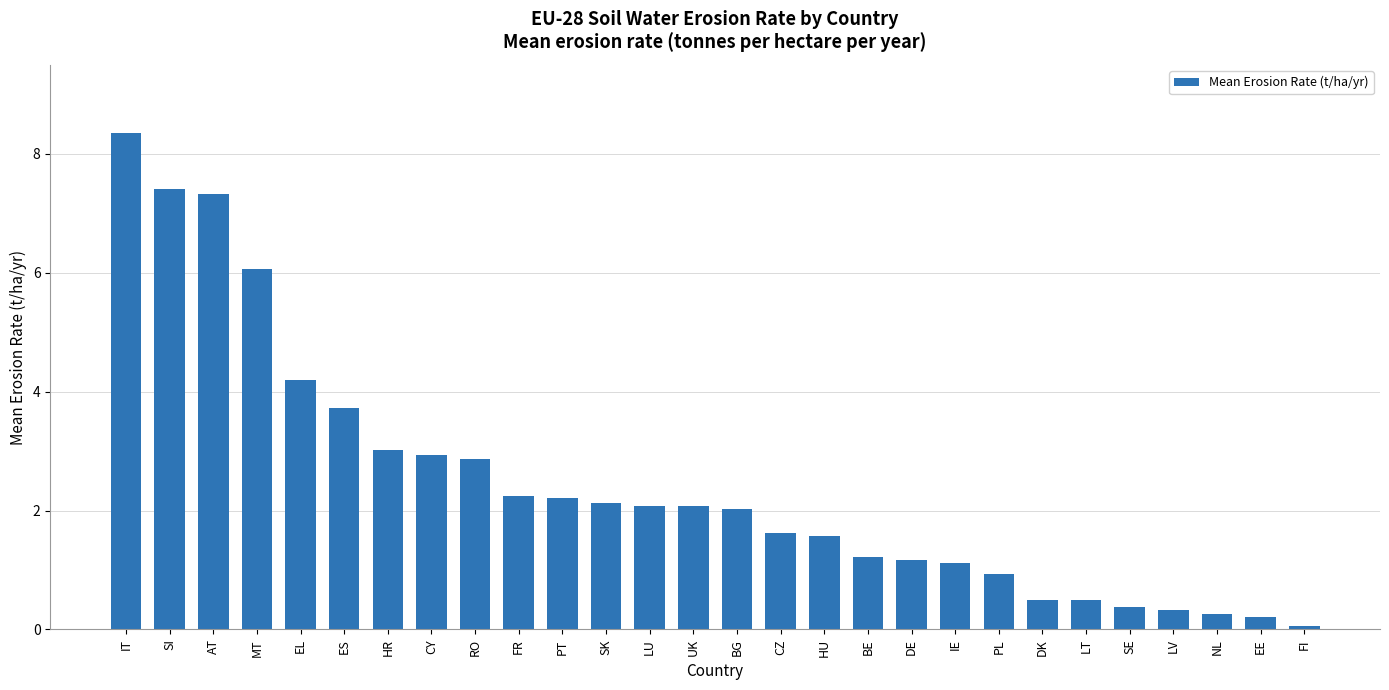

The chart shows a value of 1.6 at CZ. True or false?

True